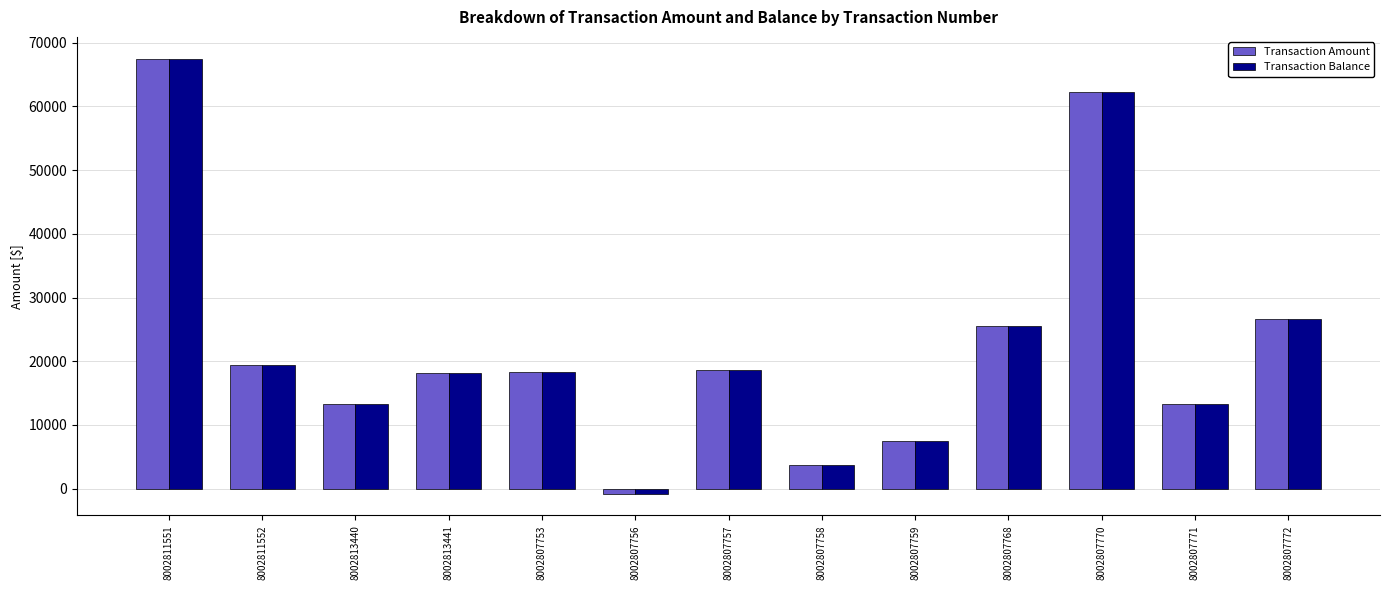

Count the number of data series in this chart.

2